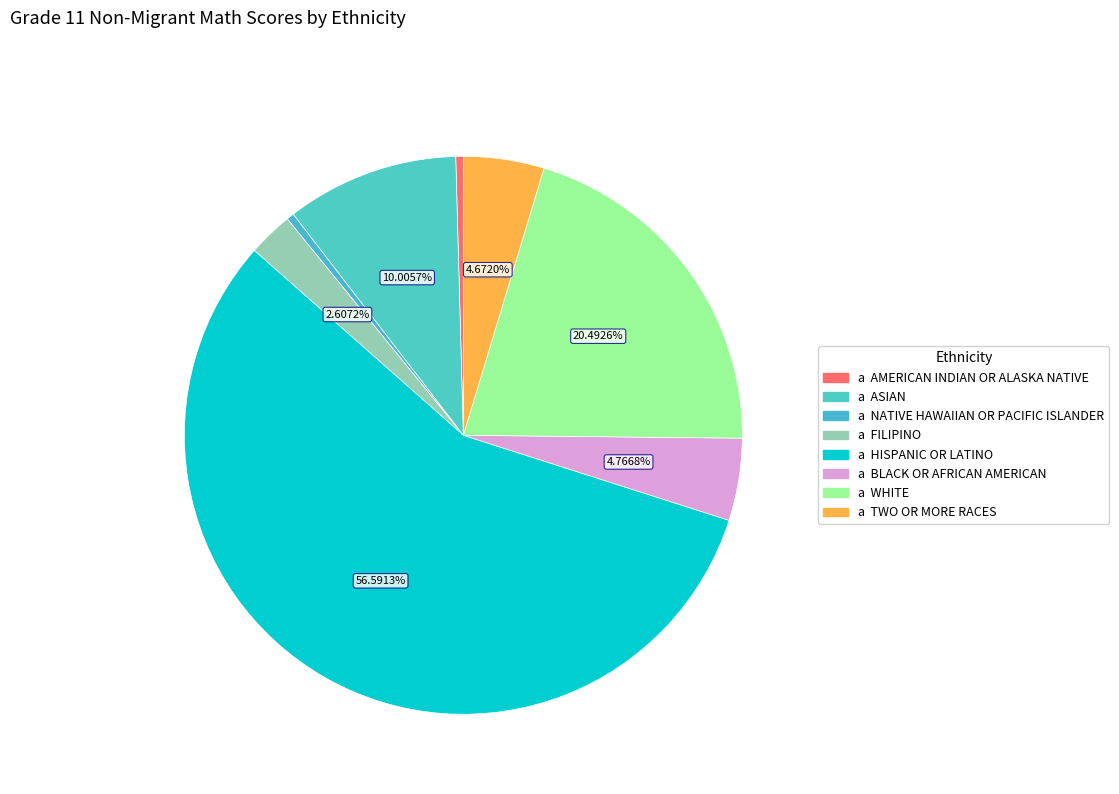

How many slices are in this pie chart?

8